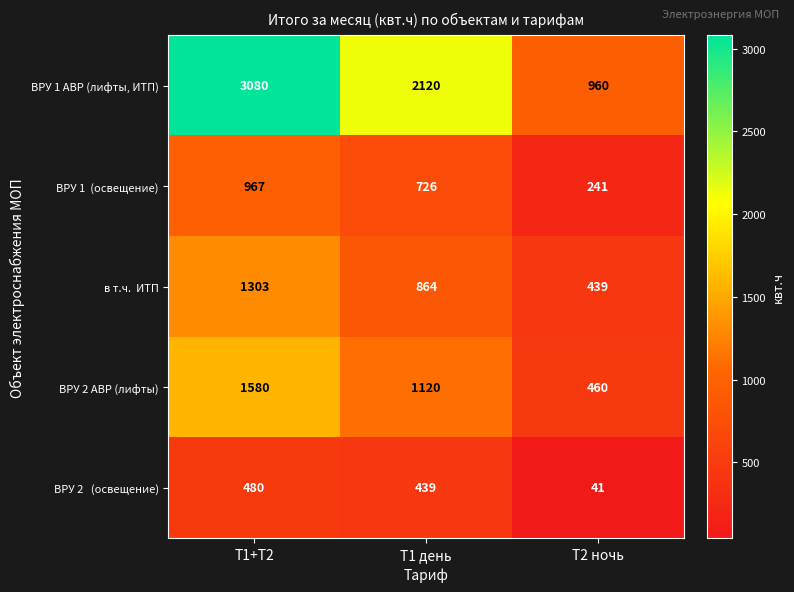

What is the maximum value shown in the chart?

3080